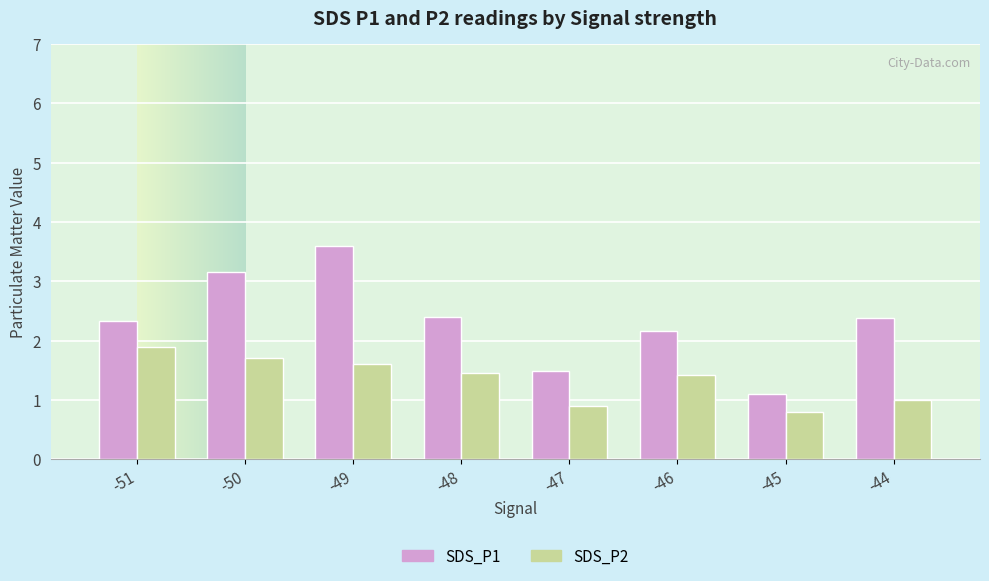

What is the sum of the SDS_P1 values at -51 and -47?

3.8